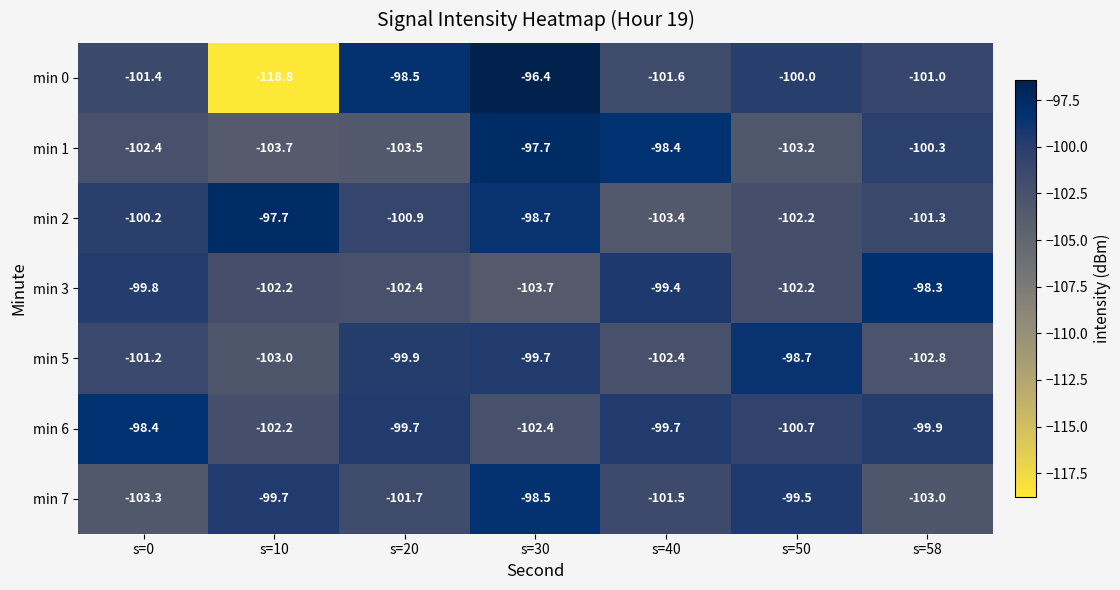

What is the spread (max minus min) of values at s=58?

4.7